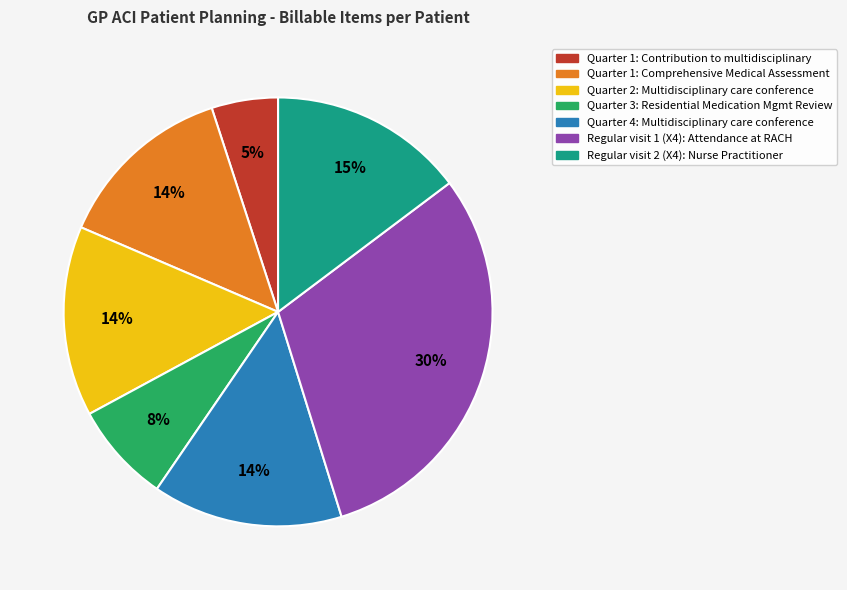

To the nearest percent, what is the combined percentage of Quarter 1: Contribution to multidisciplinary and Regular visit 1 (X4): Attendance at RACH?

35%